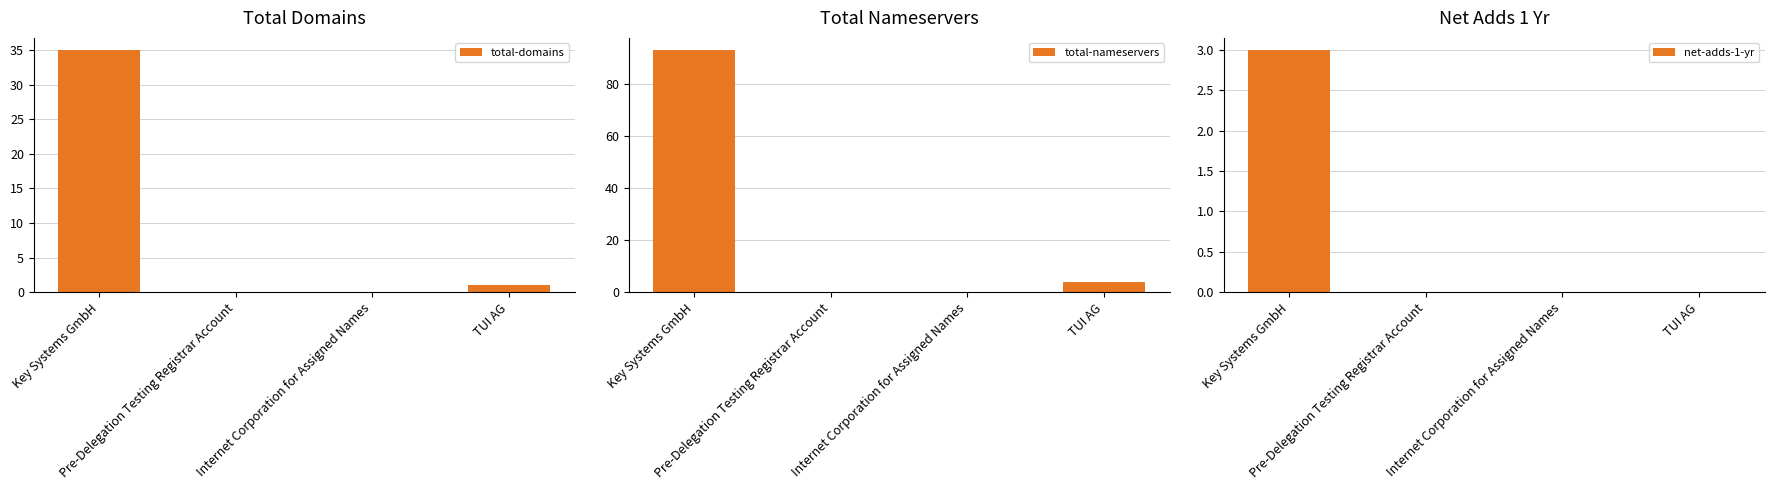

At TUI AG, list the series in order from smallest to largest.

net-adds-1-yr, total-domains, total-nameservers